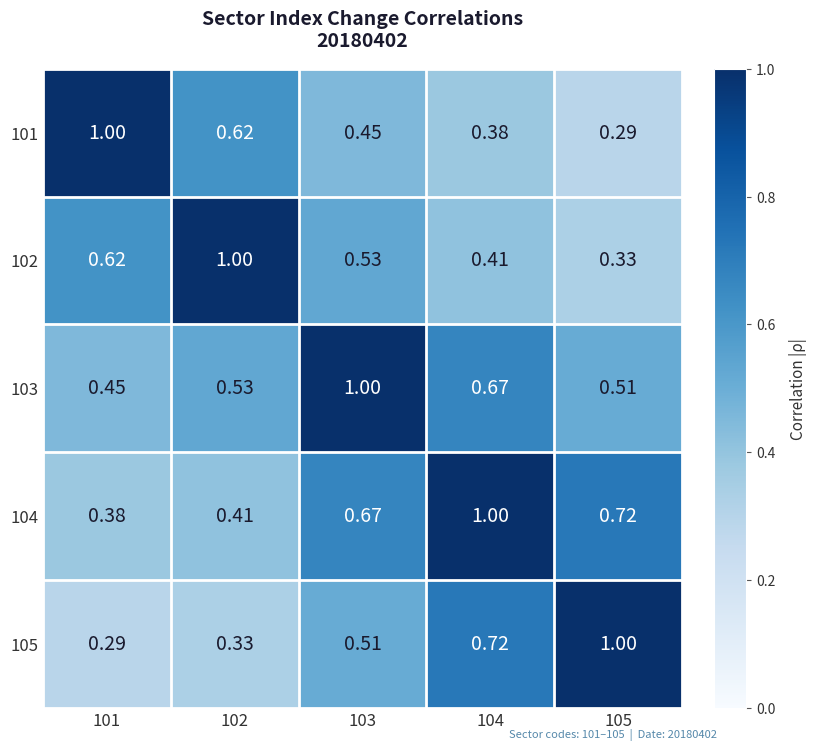

Is the value of 103 at 105 greater than the value of 101 at 102?

No